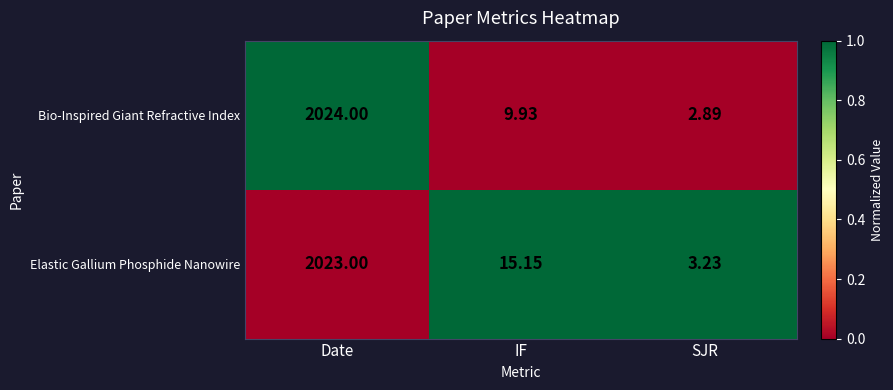

Which label corresponds to the smallest value in the chart?

SJR